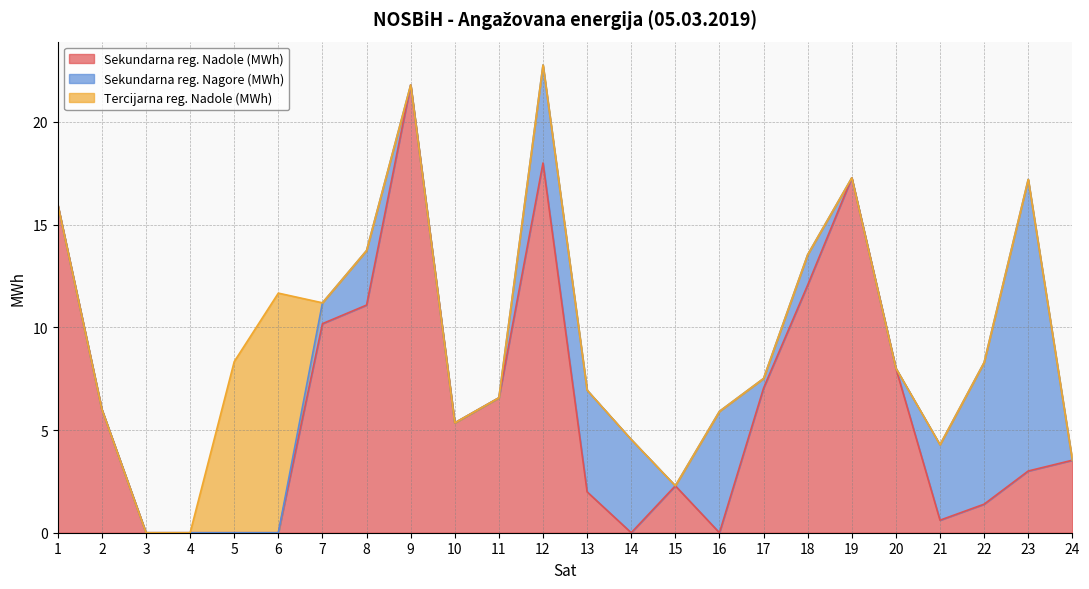

At which category is the sum across all series the highest?

12